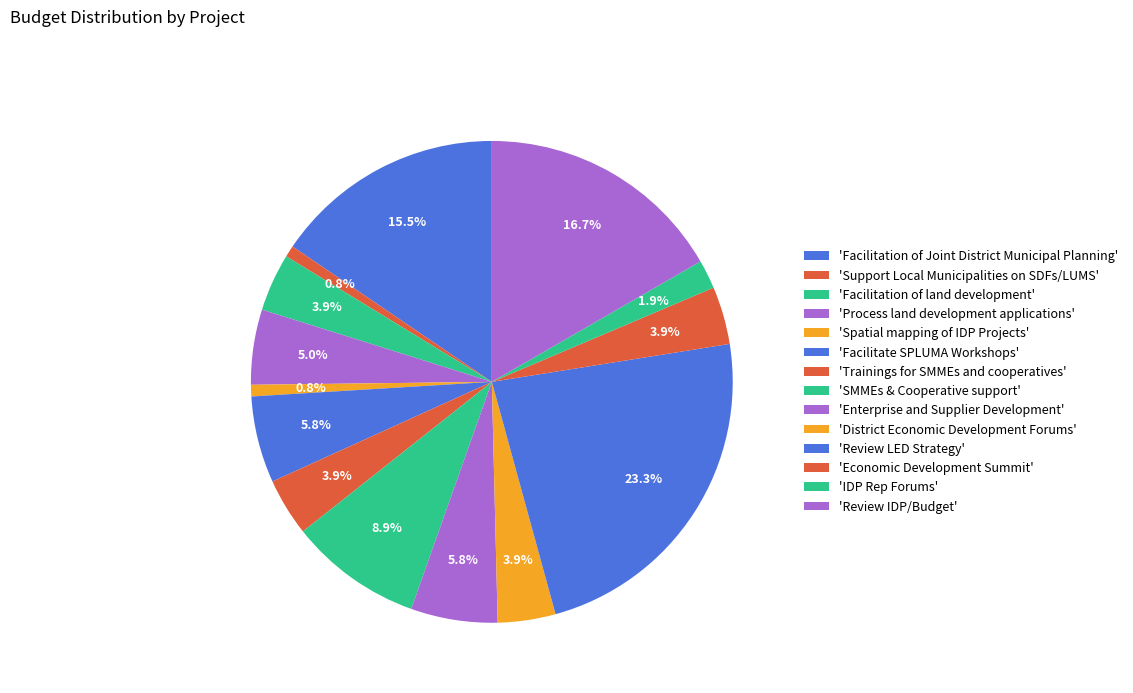

How many slices are in this pie chart?

14